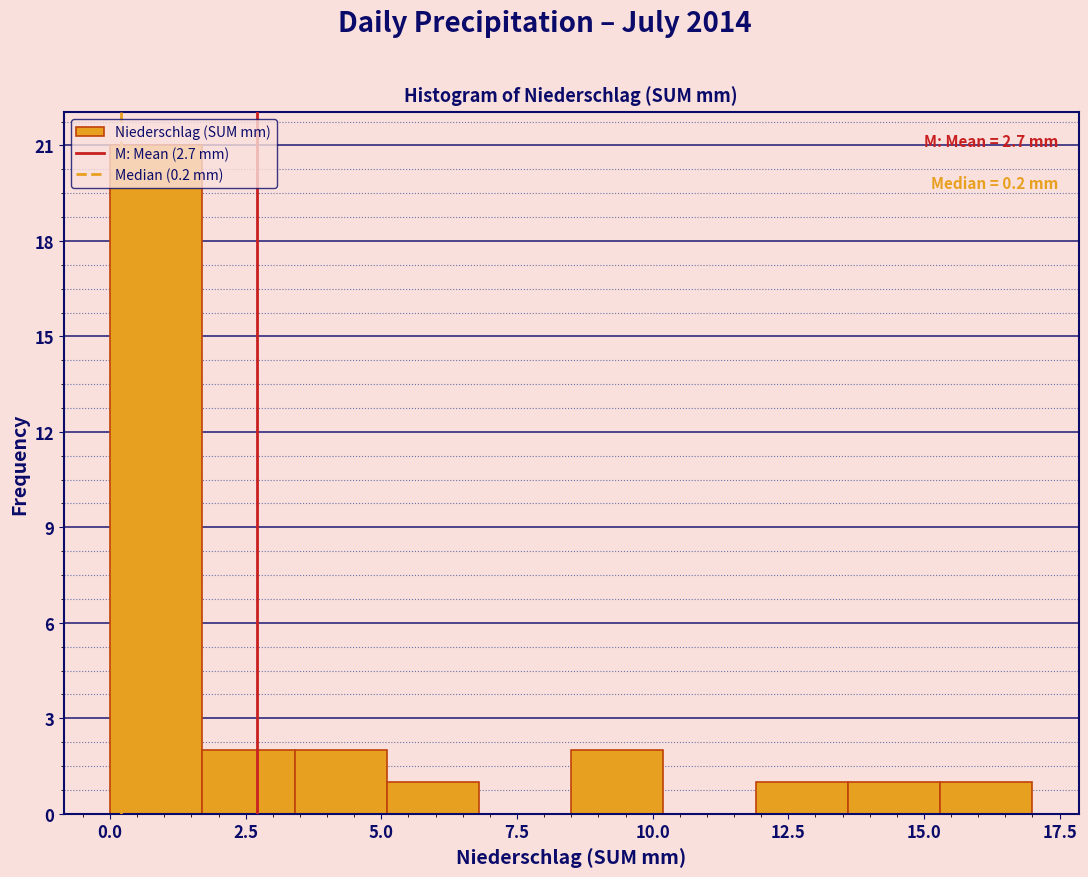

Around what value on the x-axis is the tallest bar? Give the approximate position of its centre, as read against the axis.

1.0